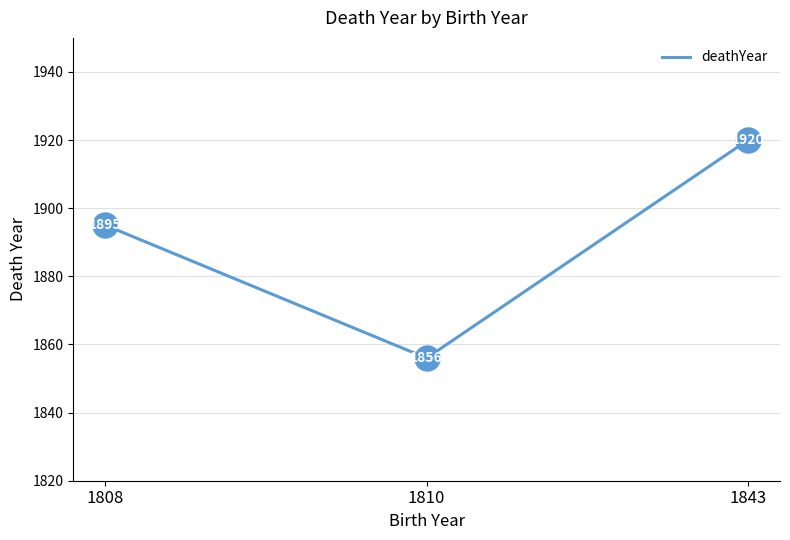

Approximately how many times larger is the value at 1843 compared to 1810?

1.0